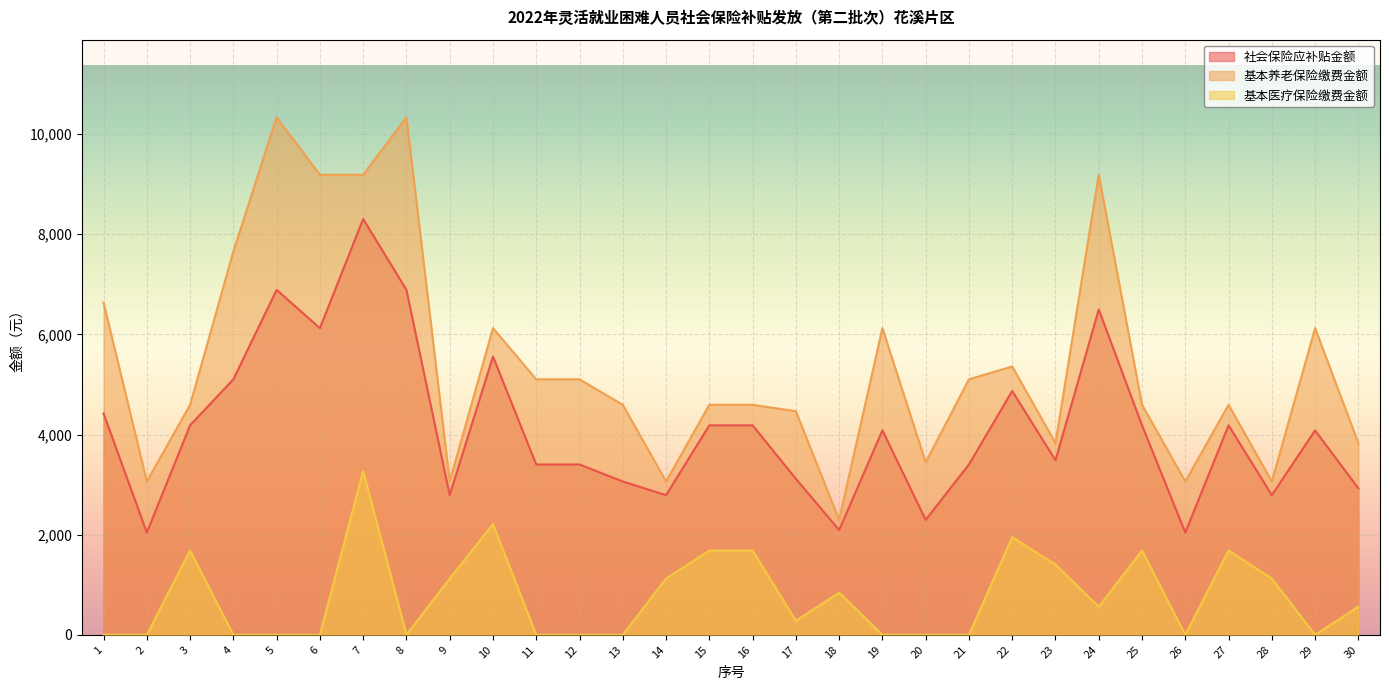

Is the value of 社会保险应补贴金额 at 3 greater than the value of 基本医疗保险缴费金额 at 12?

Yes